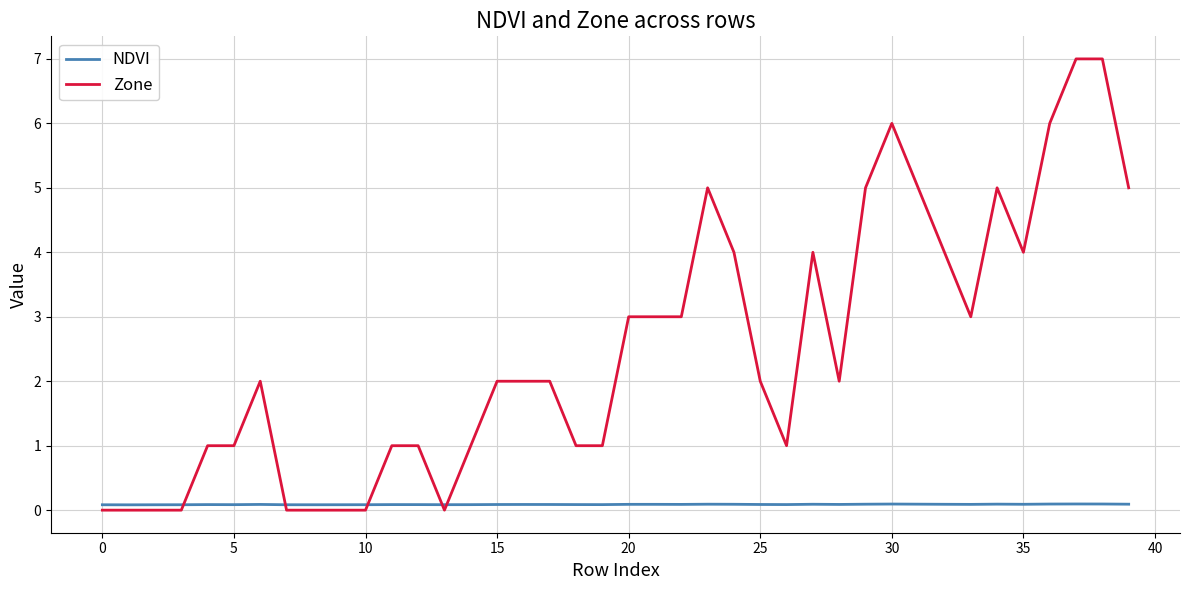

How many intersections are there between NDVI and Zone?

5